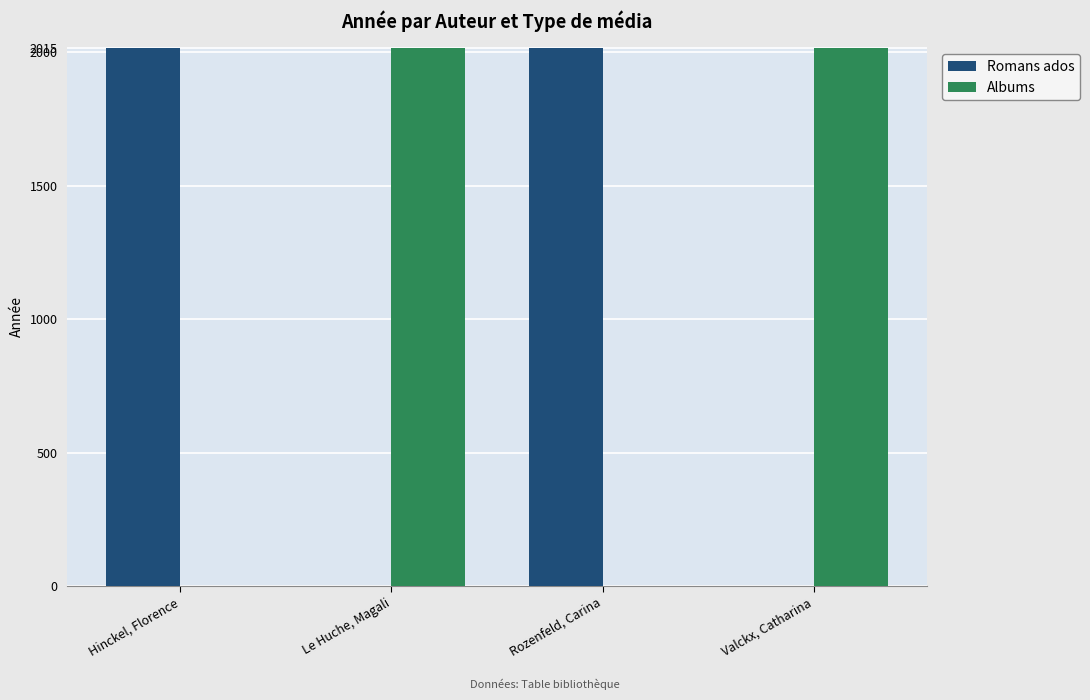

How many distinct data groups are displayed?

2